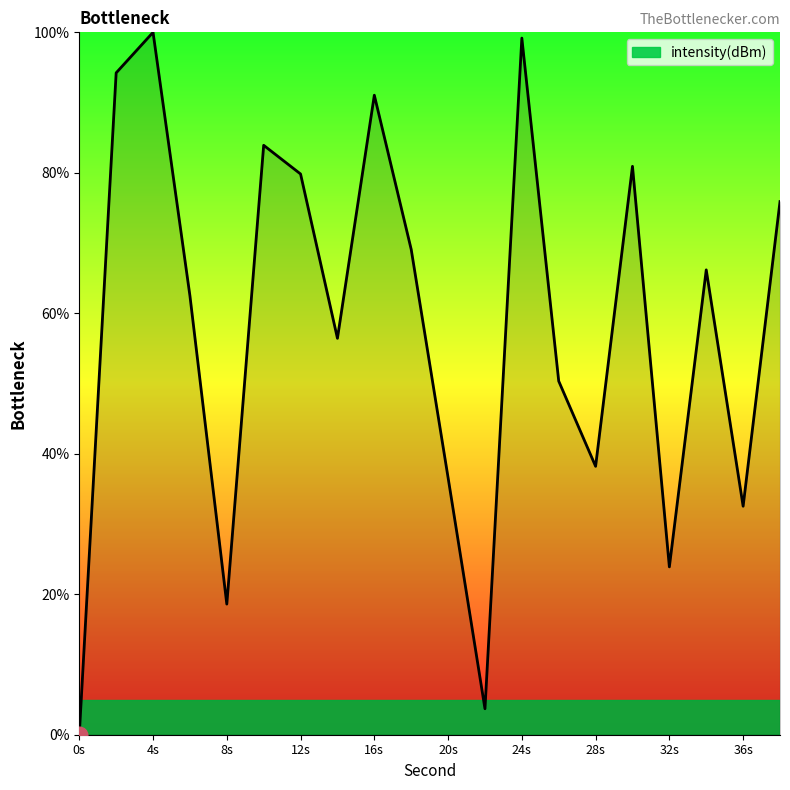

What is the greatest value displayed?

100.0